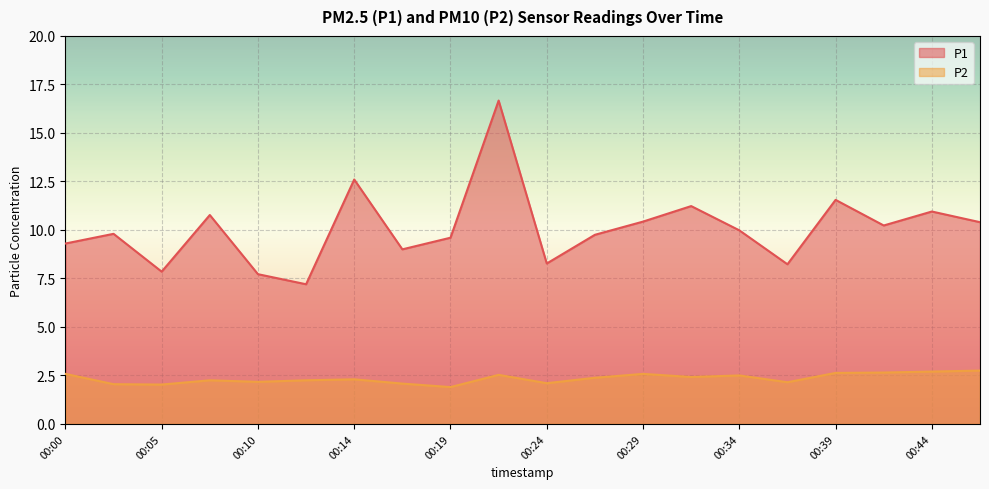

What is the maximum value for P1?

16.7